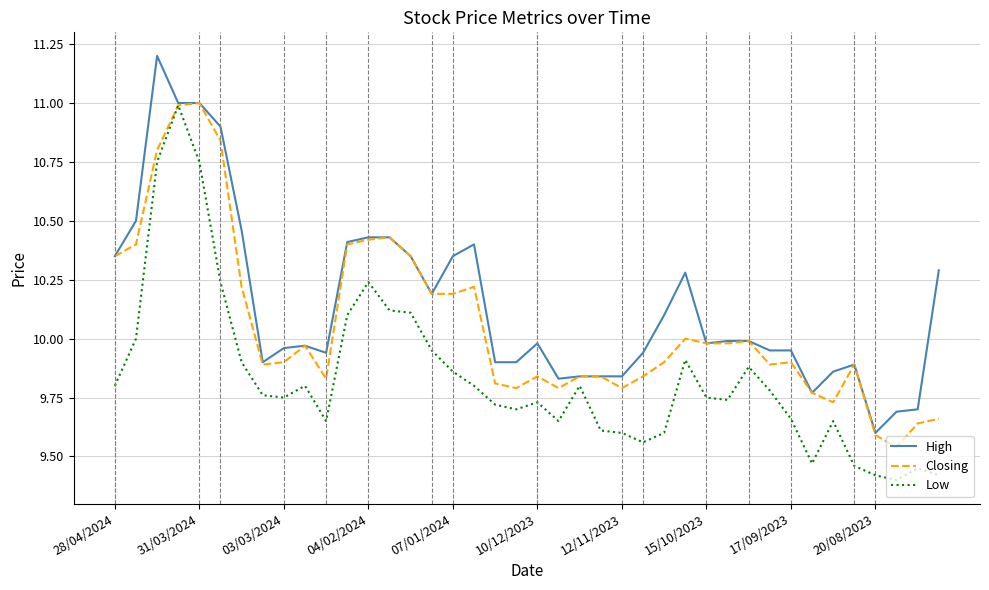

At how many categories does at least one series exceed 10?

17